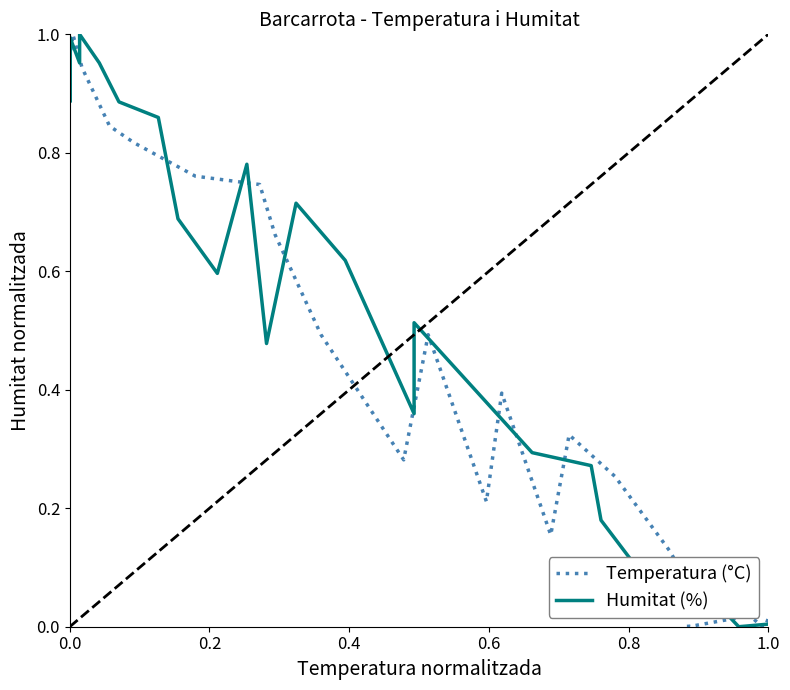

Rank the series by their average value, from highest to lowest.

Humitat (%), Temperatura (°C)